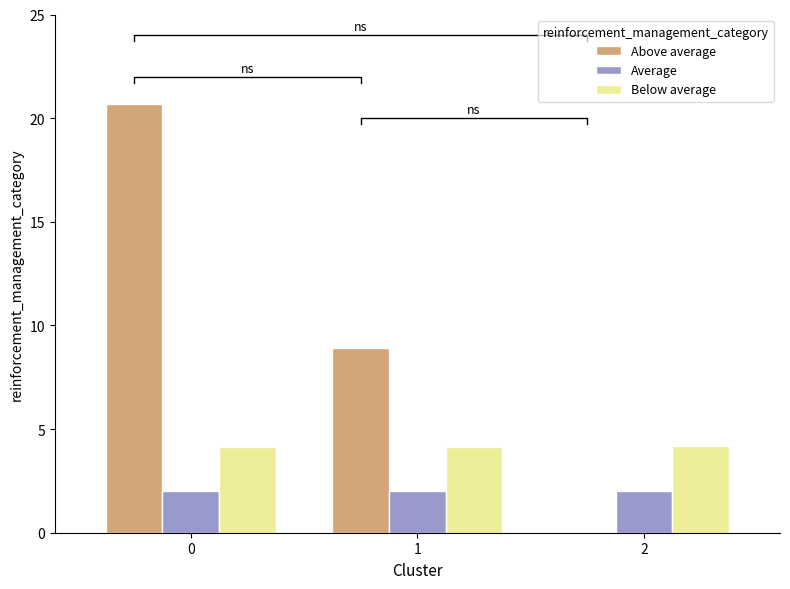

Which category has the lowest value across all series?

2